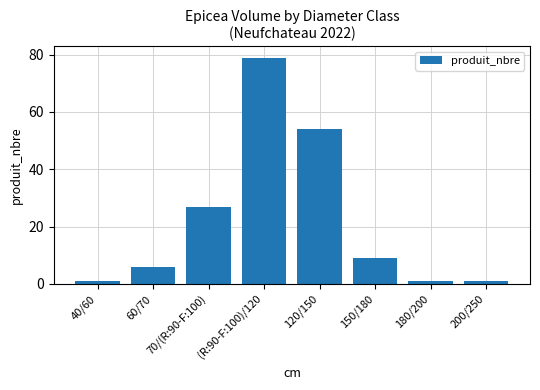

What is the minimum value shown in the chart?

1